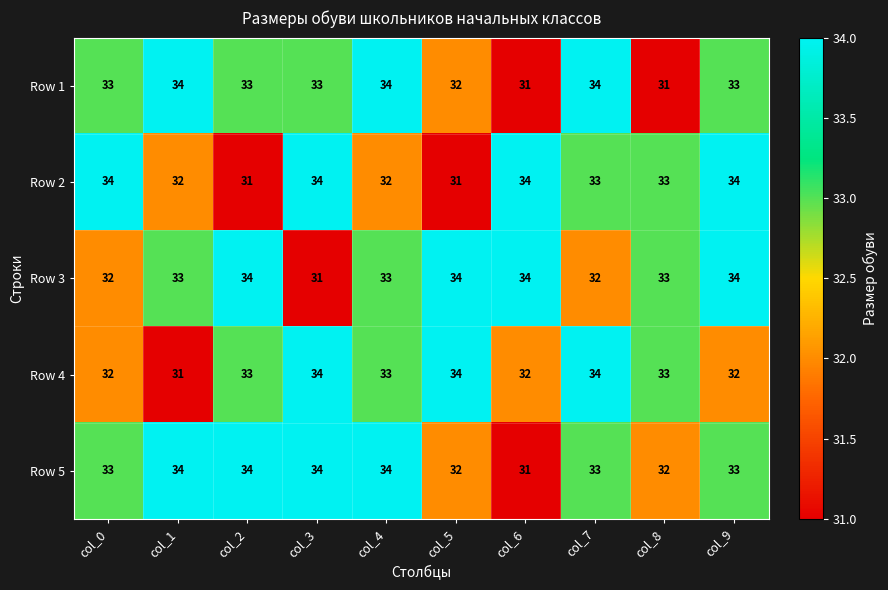

Is it true that Row 1 equals 13 at col_2?

False